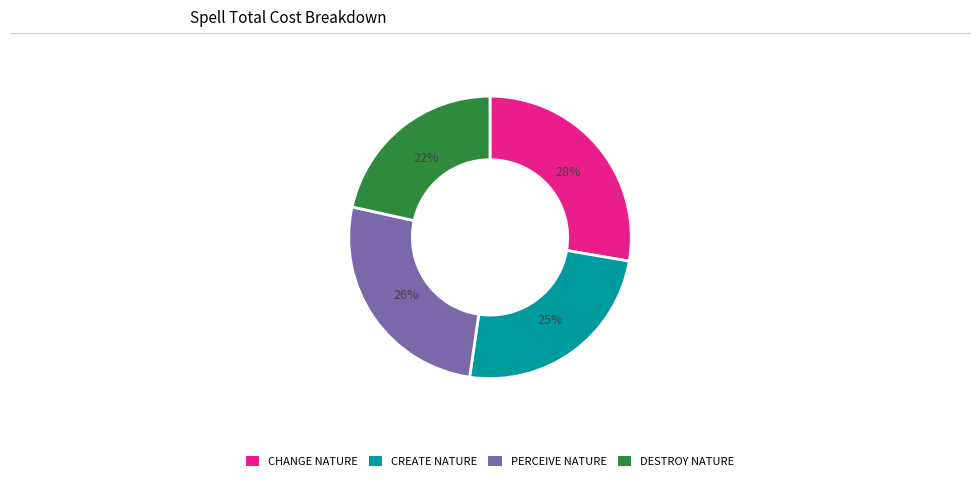

What is the ratio of the value at CREATE NATURE to the value at CHANGE NATURE?

0.9